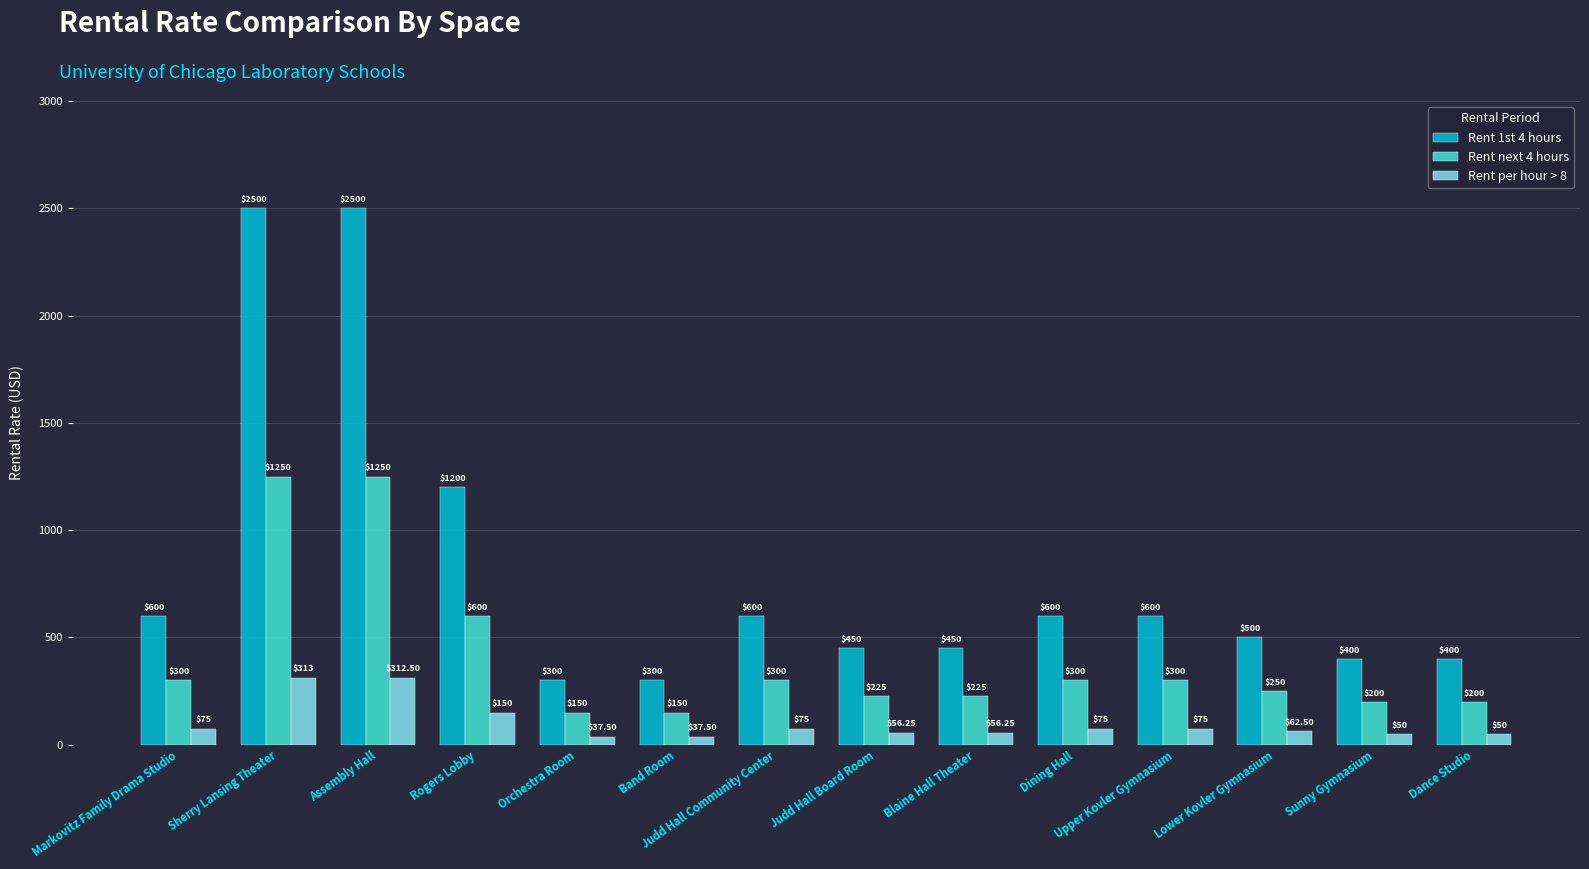

What is the label of the 12th bar from the right?

Assembly Hall